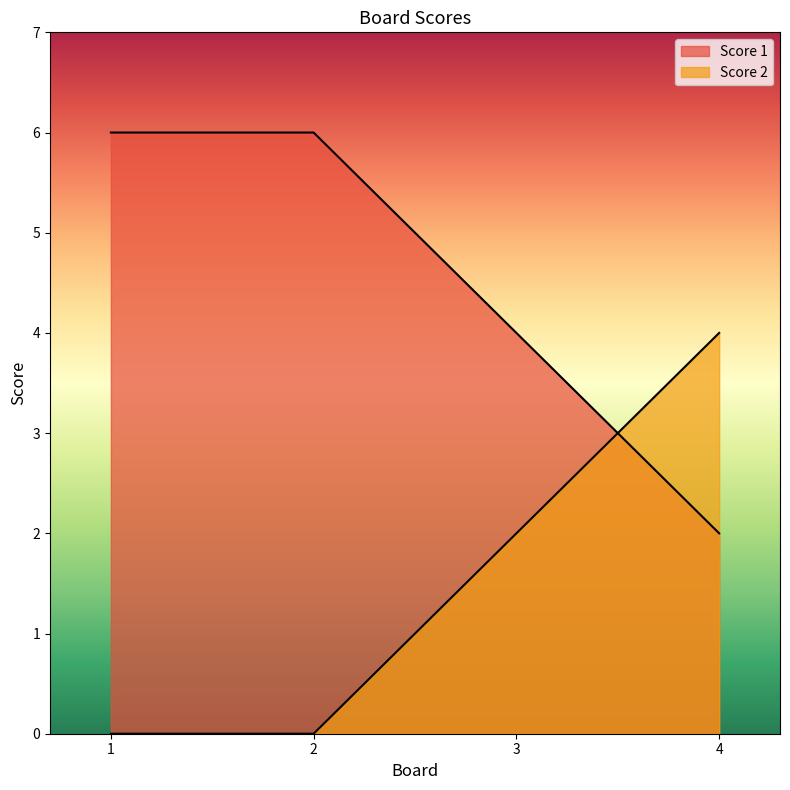

True or false: Score 1 has a value of 4 at 2.

False